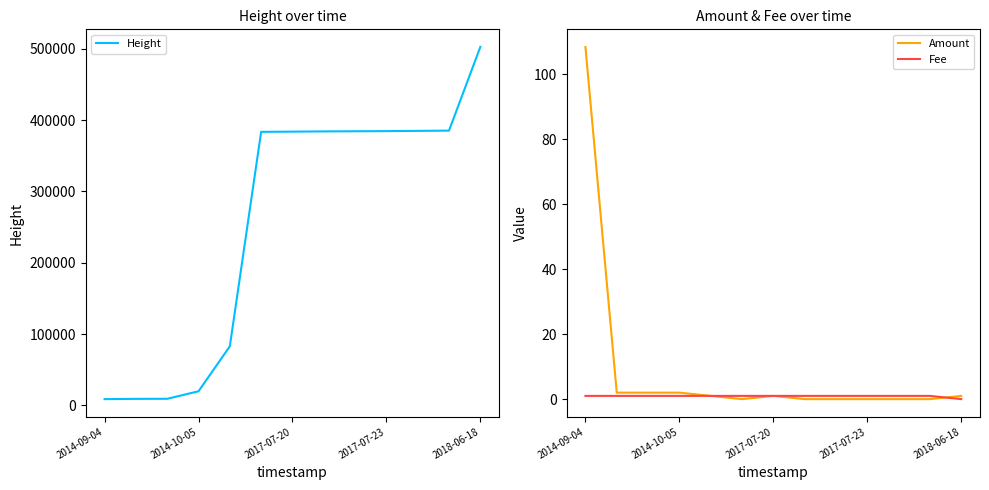

Which category has the highest value in the Height series?

2018-06-18